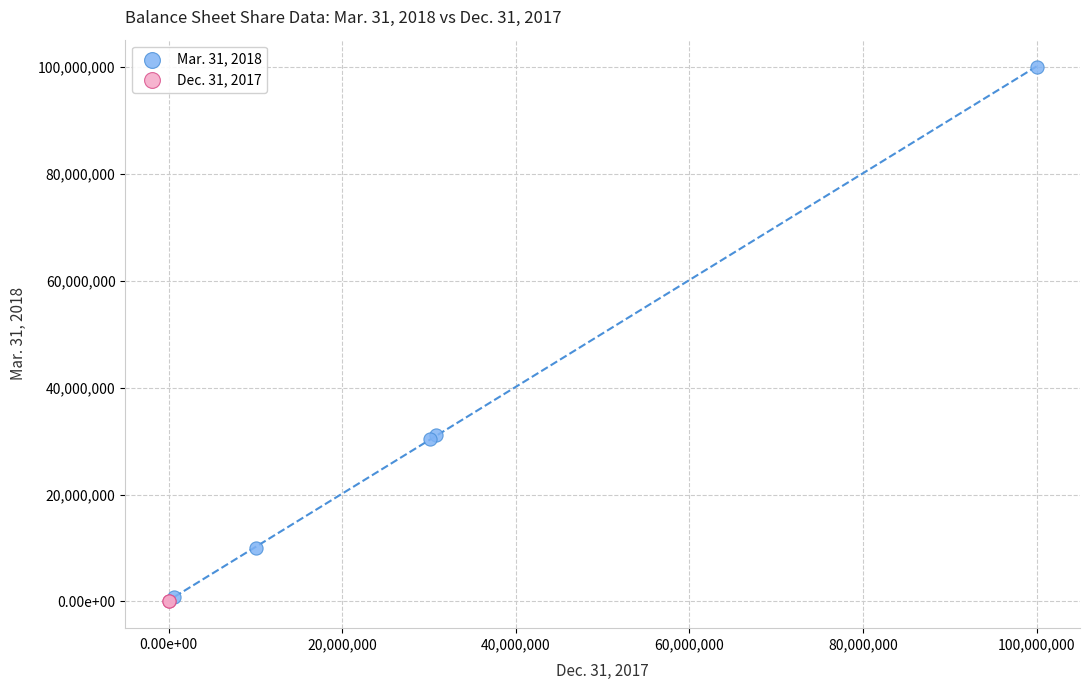

Which series reaches the maximum Y coordinate?

Mar. 31, 2018